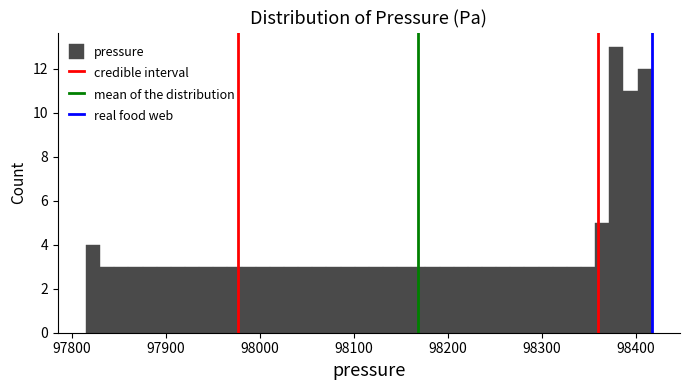

Around what value on the x-axis is the tallest bar? Give the approximate position of its centre, as read against the axis.

98380